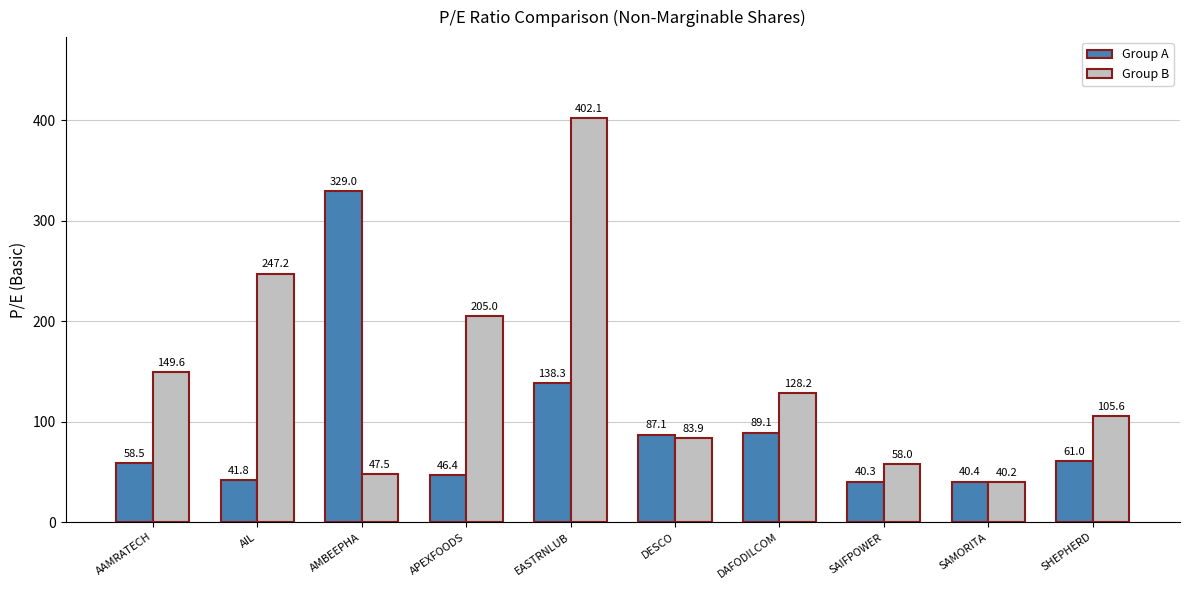

At APEXFOODS, list the series in order from smallest to largest.

Group A, Group B